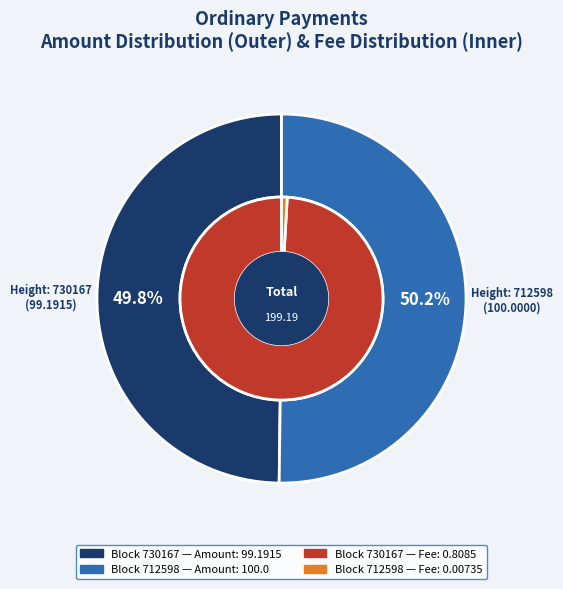

True or false: 712598 accounts for 50% of the total.

True